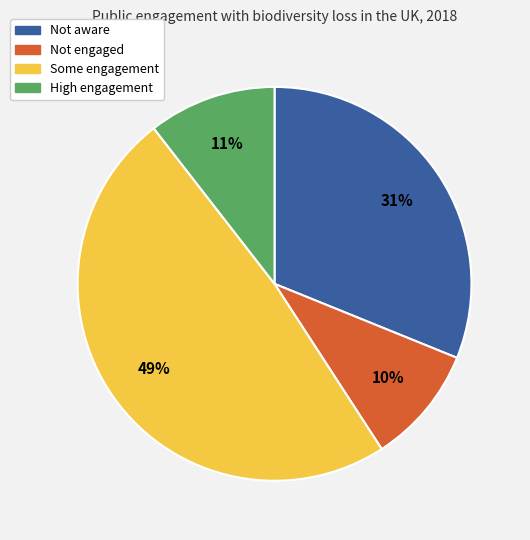

To the nearest percent, what is the difference between the largest and smallest slice percentages?

39%